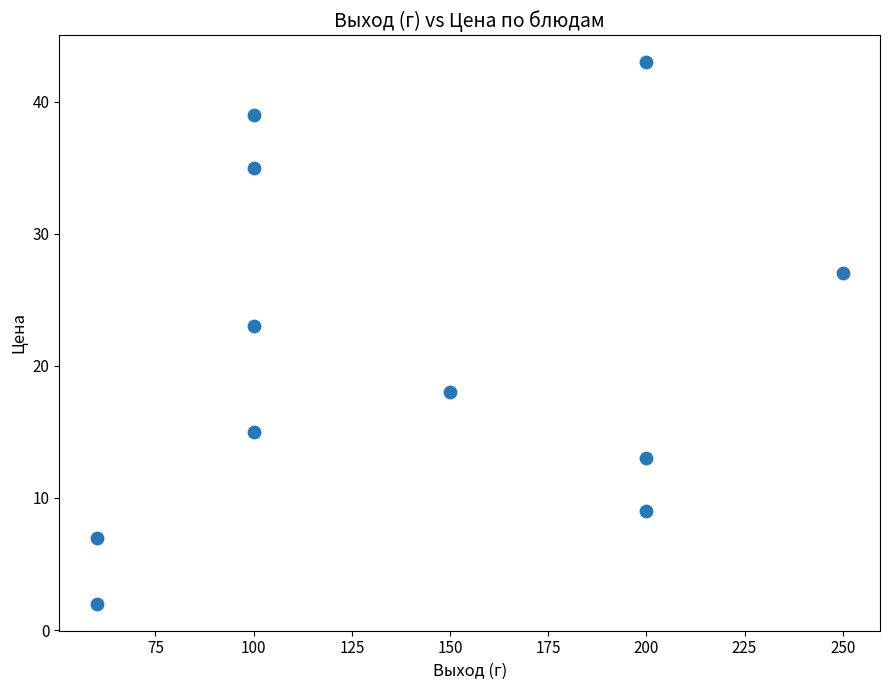

What Y value in the scatter plot is closest to 22?

23